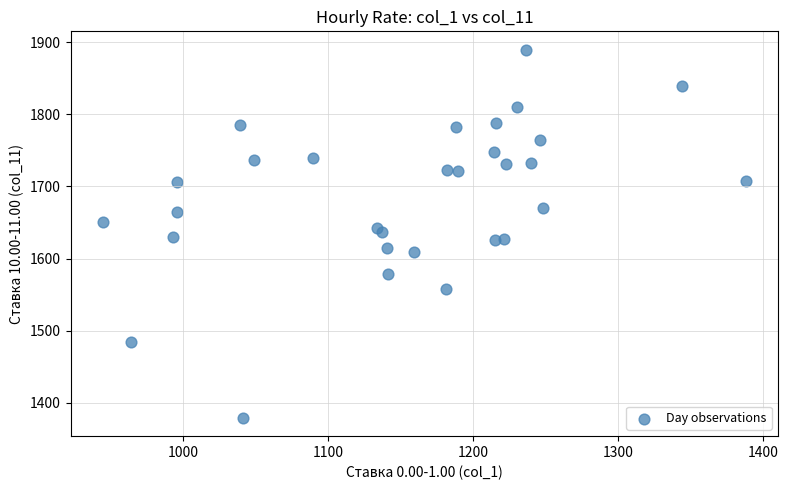

What is the range of X values (max minus min)?

443.7